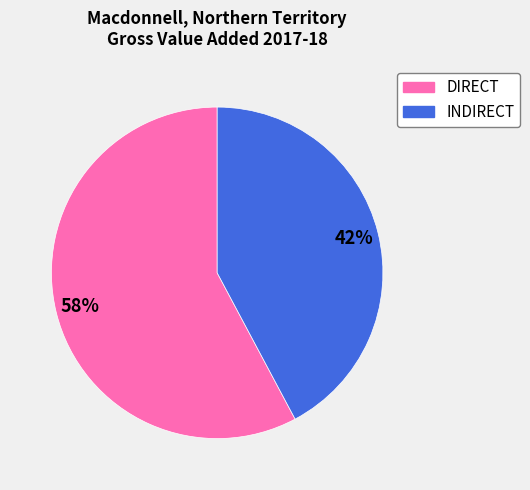

What is the smallest slice in the pie chart?

INDIRECT